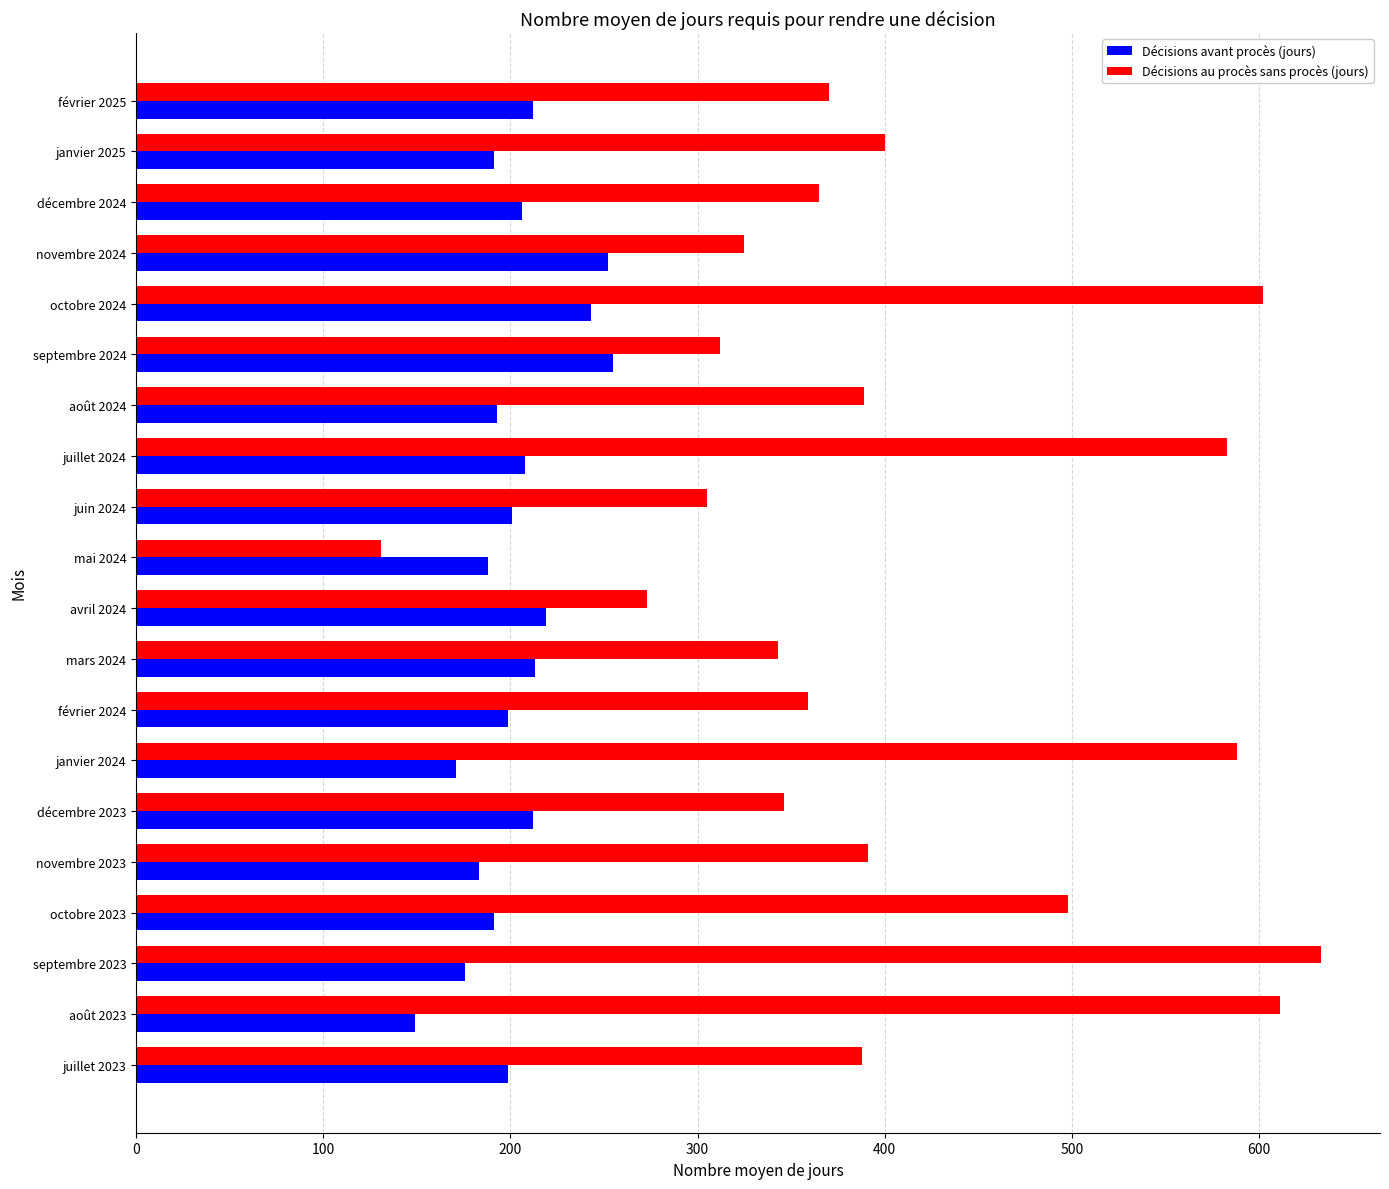

What is the average value of the Décisions avant procès (jours) series?

203